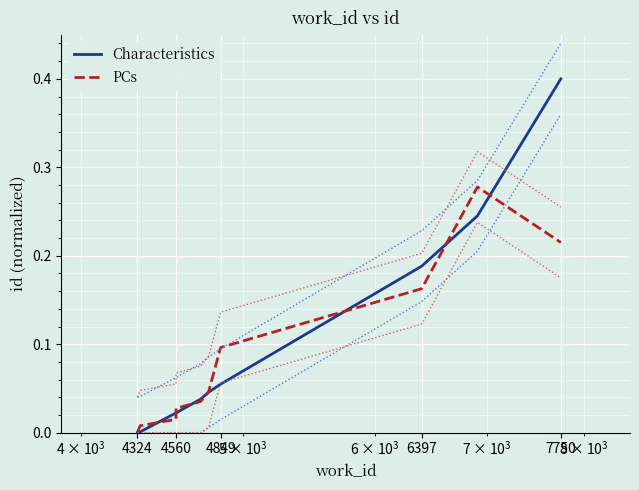

What are all the series names shown in the legend?

Characteristics, PCs